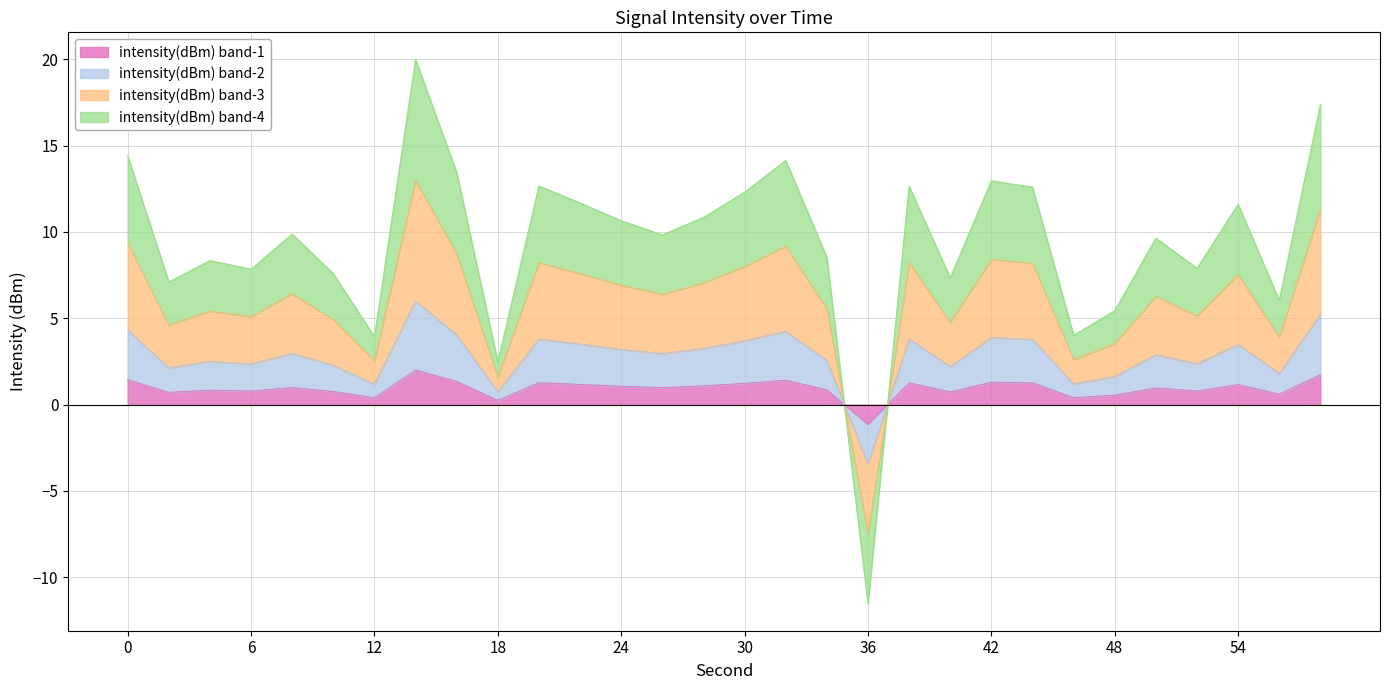

In minute=0 samples, how many points are lower than both neighbors (excluding endpoints)?

10